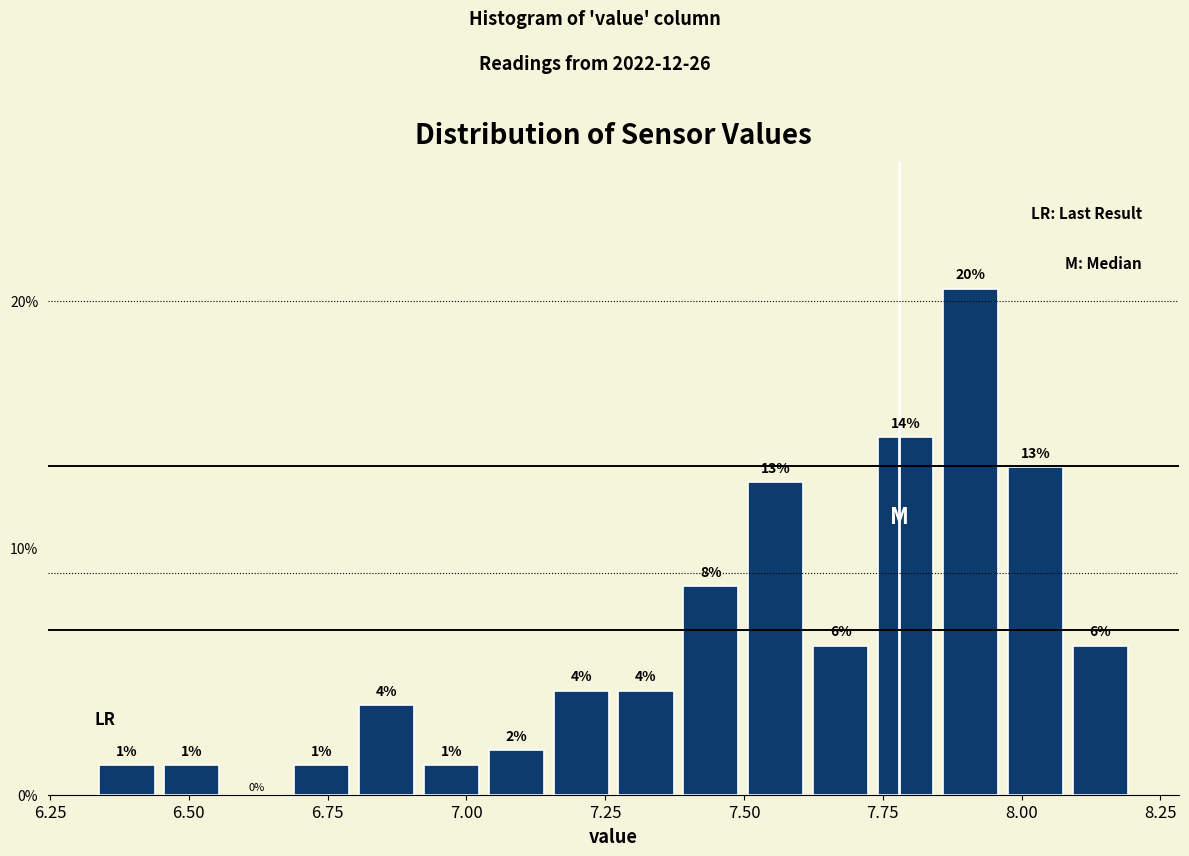

Read against the x-axis, roughly where is the centre of the tallest bar?

7.90